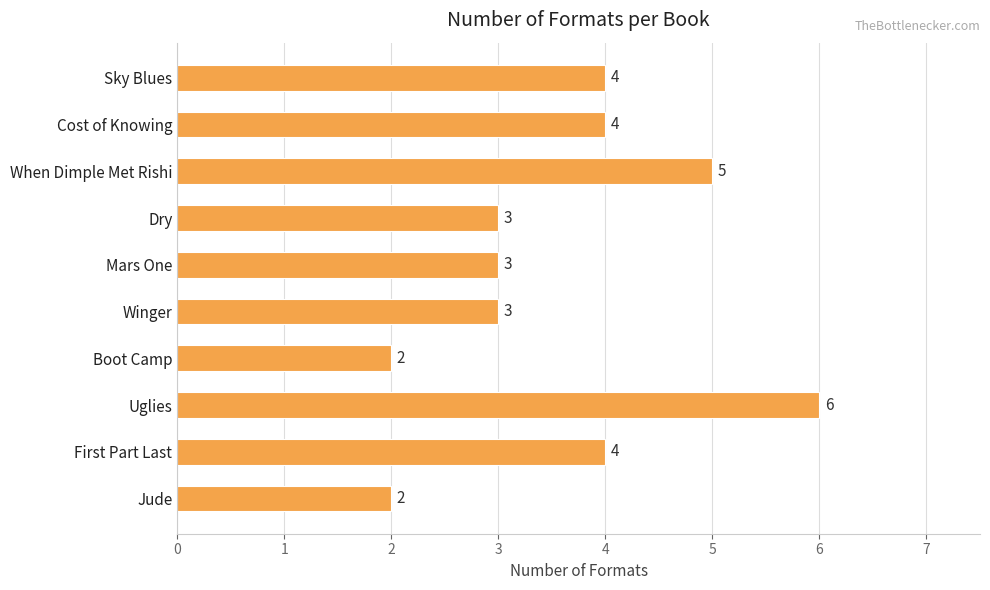

What is the sum of the values at When Dimple Met Rishi and Uglies?

11